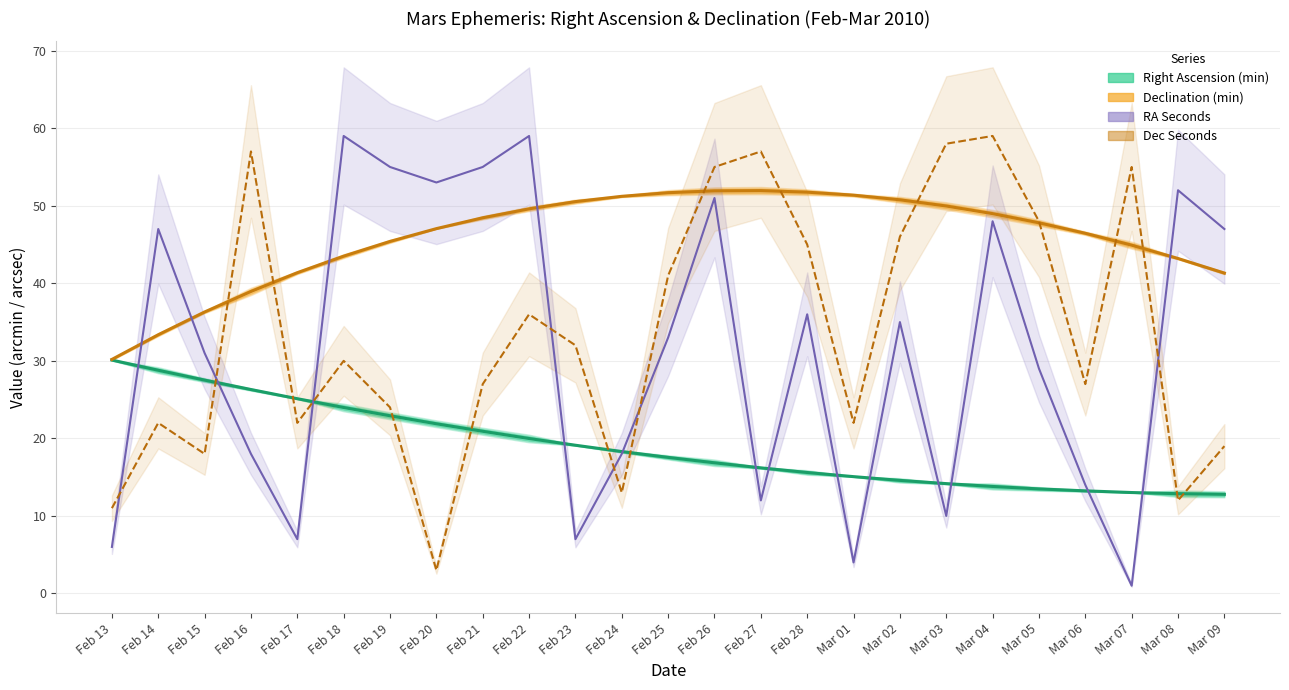

Rank the series at Feb 21 from lowest to highest value.

Right Ascension (min), Dec Seconds, Declination (min), RA Seconds